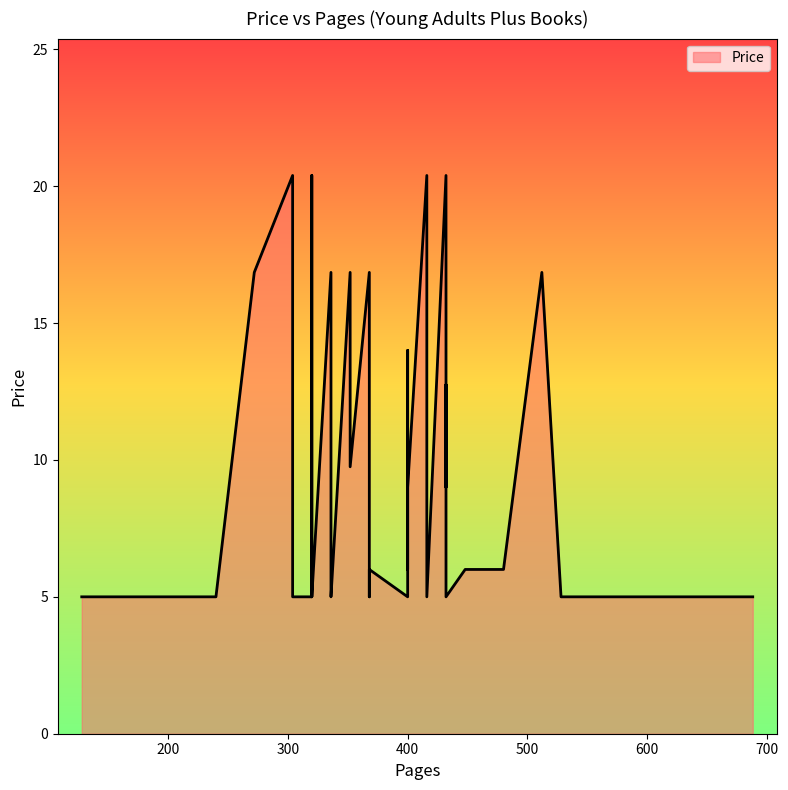

What is the difference between the second highest and second lowest values?

15.4